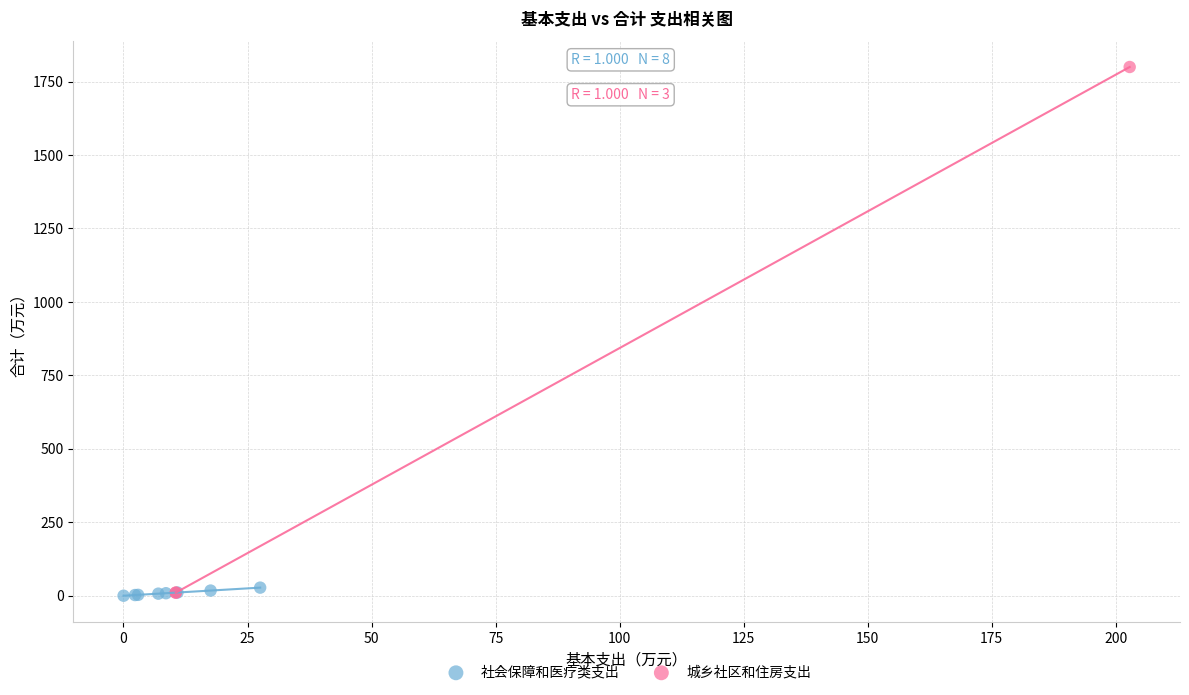

Which series contains the highest Y value?

城乡社区和住房支出